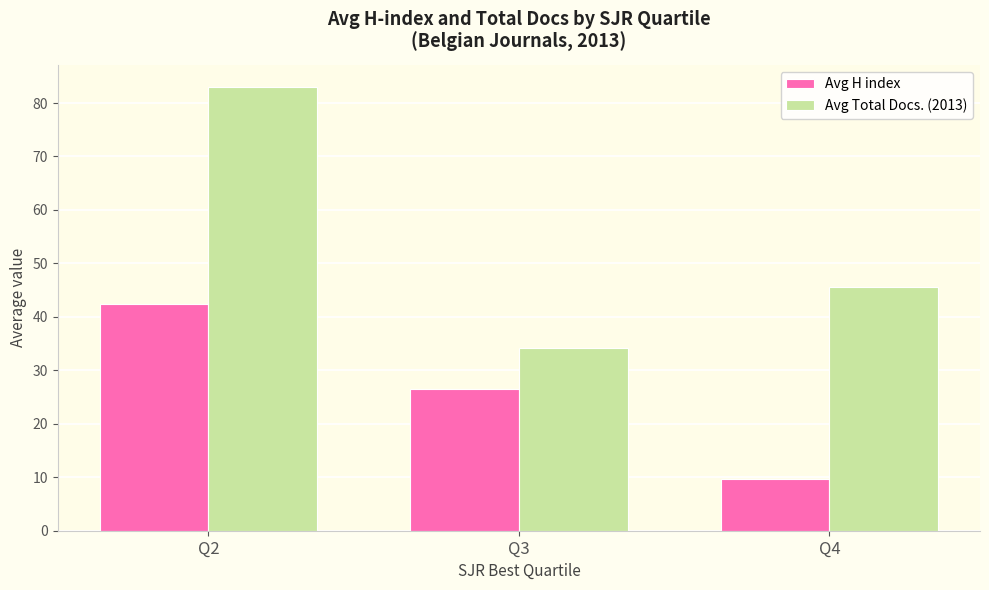

Reading left to right, transcribe all the data shown in this chart.

Avg H index: 42.3	26.6	9.7
Avg Total Docs. (2013): 83.0	34.2	45.7